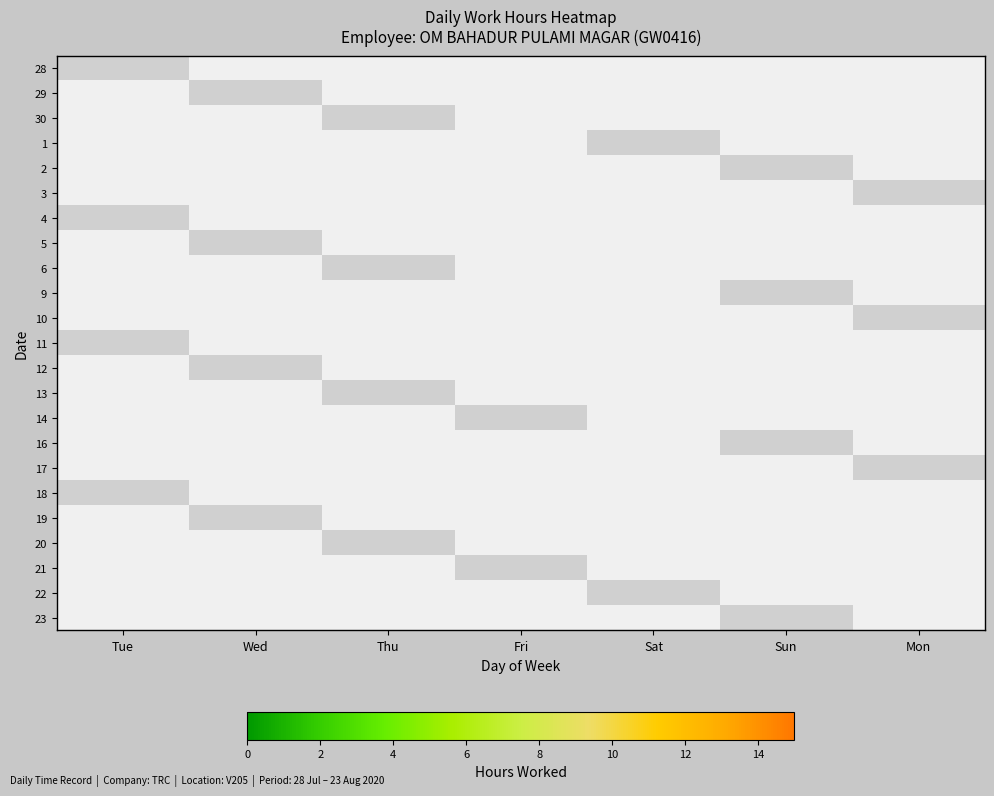

How many data points in 11 are above 0?

1